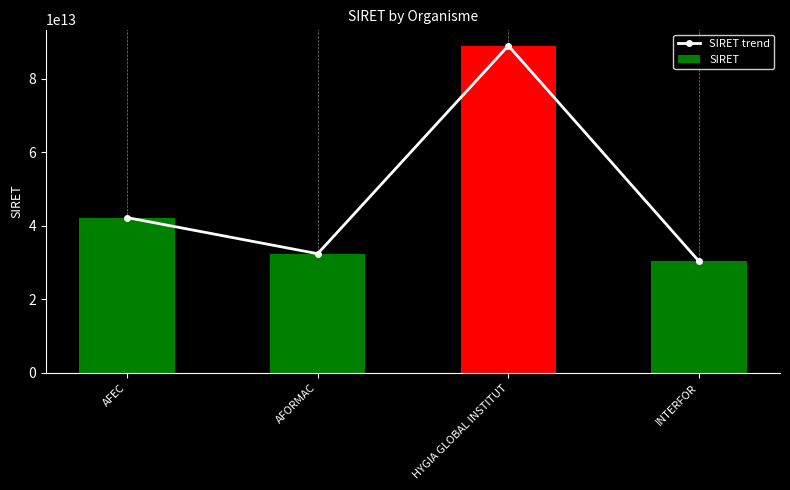

Which series changed the most between HYGIA GLOBAL INSTITUT and INTERFOR?

SIRET trend